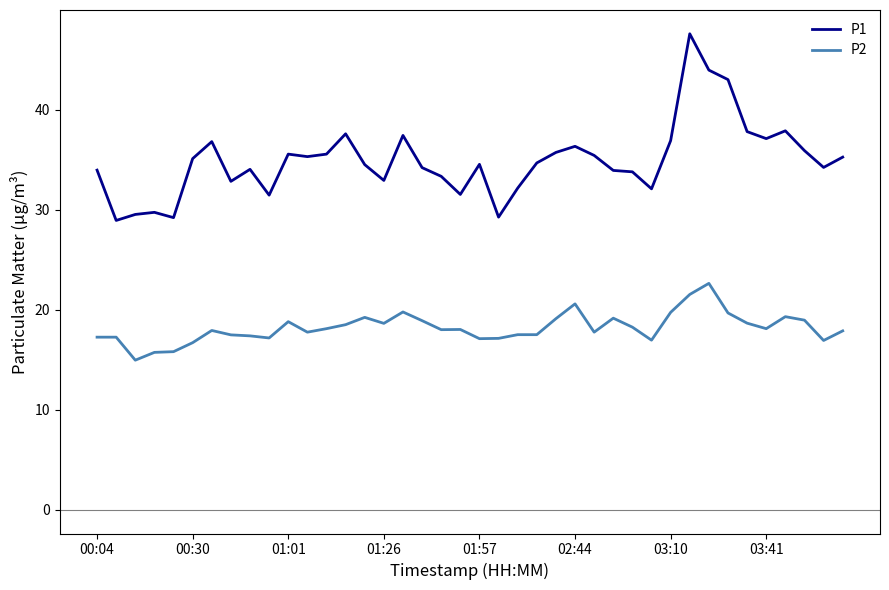

Rank the series by their average value, from highest to lowest.

P1, P2